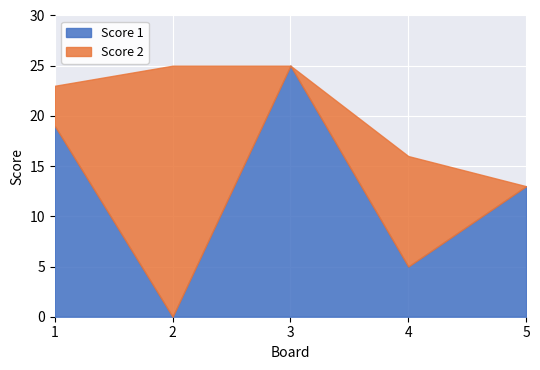

Reading left to right, what are all the values shown in this chart?

Score 1: 1=19	2=0	3=25	4=5	5=13
Score 2: 1=4	2=25	3=0	4=11	5=0